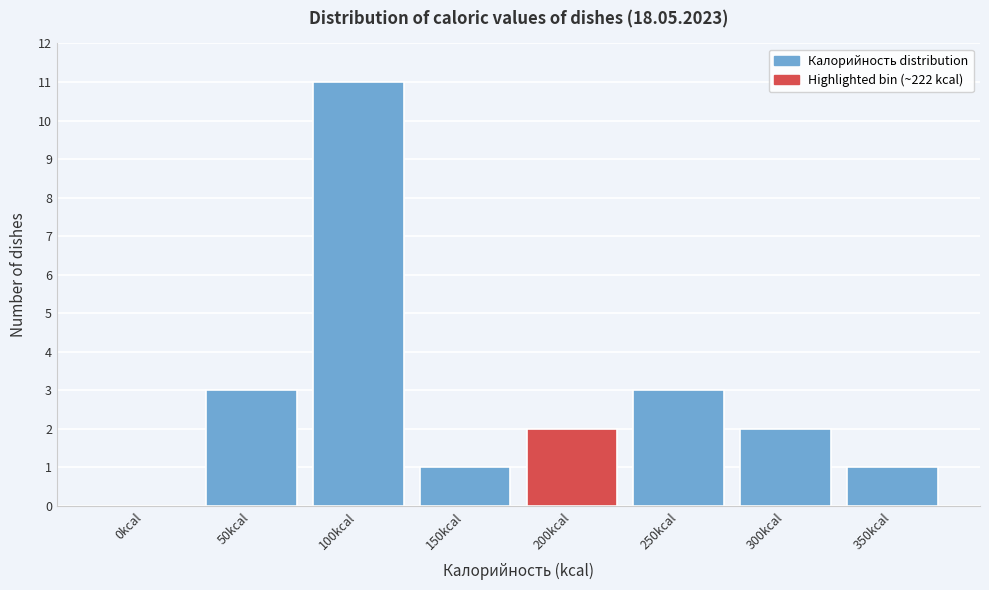

Reading right to left, list all the values displayed in this chart.

350kcal=1	300kcal=2	250kcal=3	200kcal=2	150kcal=1	100kcal=11	50kcal=3	0kcal=0